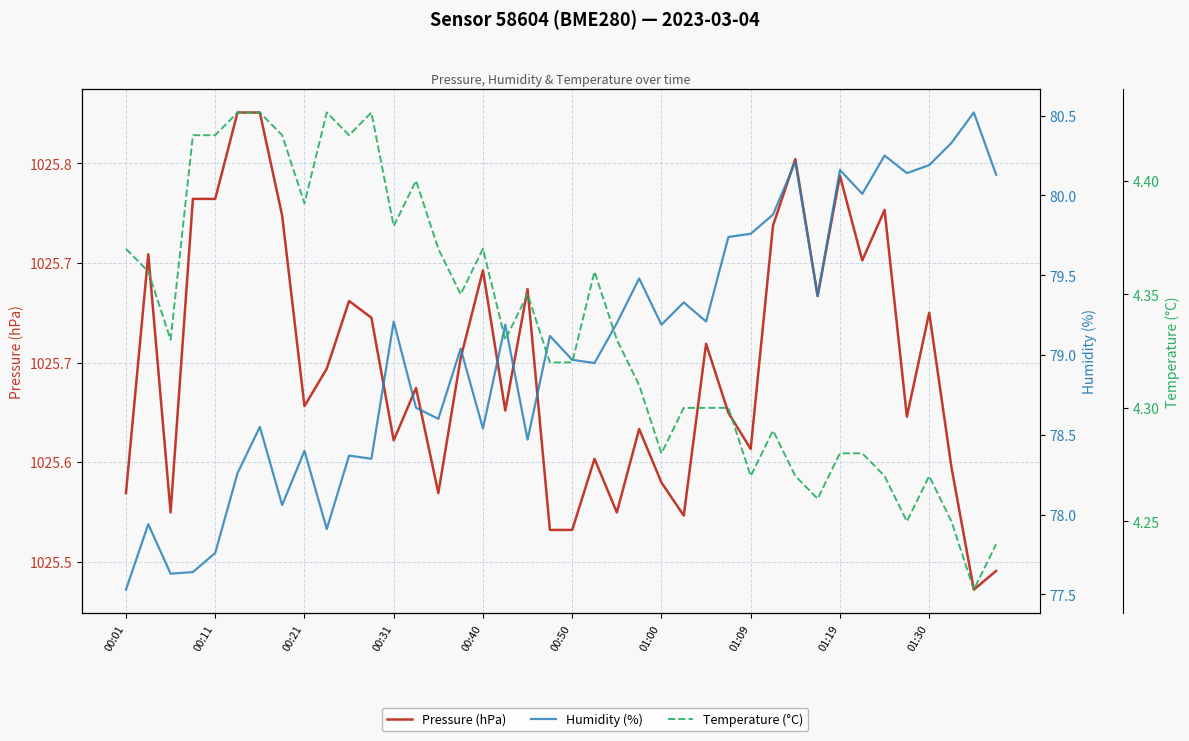

What is the difference between the maximum and minimum values in the Pressure (hPa) series?

0.2